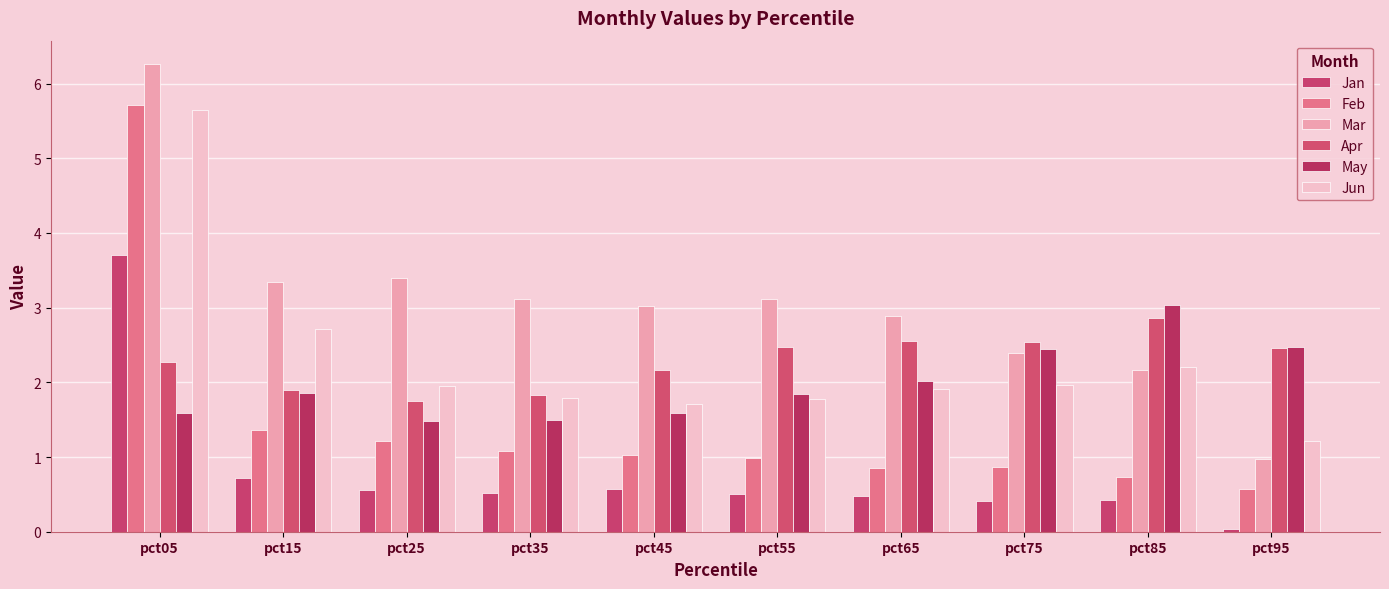

Which series has the largest range (max minus min)?

Mar